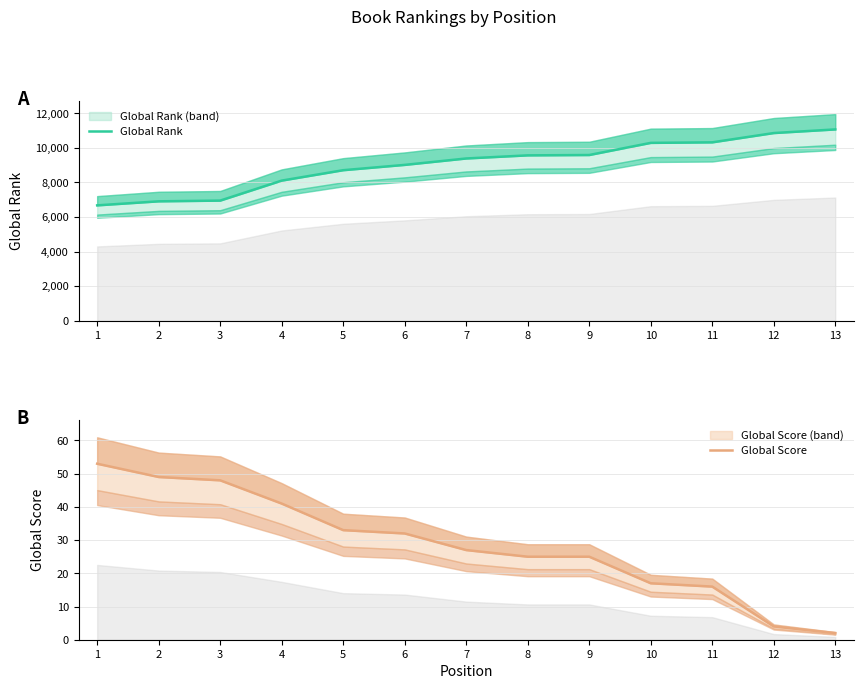

True or false: Global Score and Global Rank intersect in this chart.

False